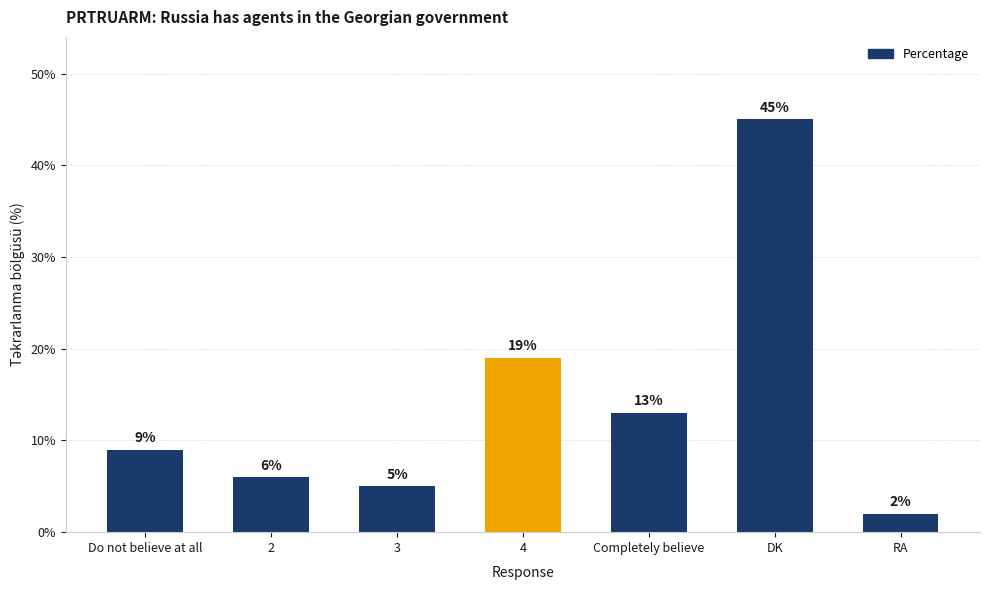

The value at 2 is 6. True or false?

True